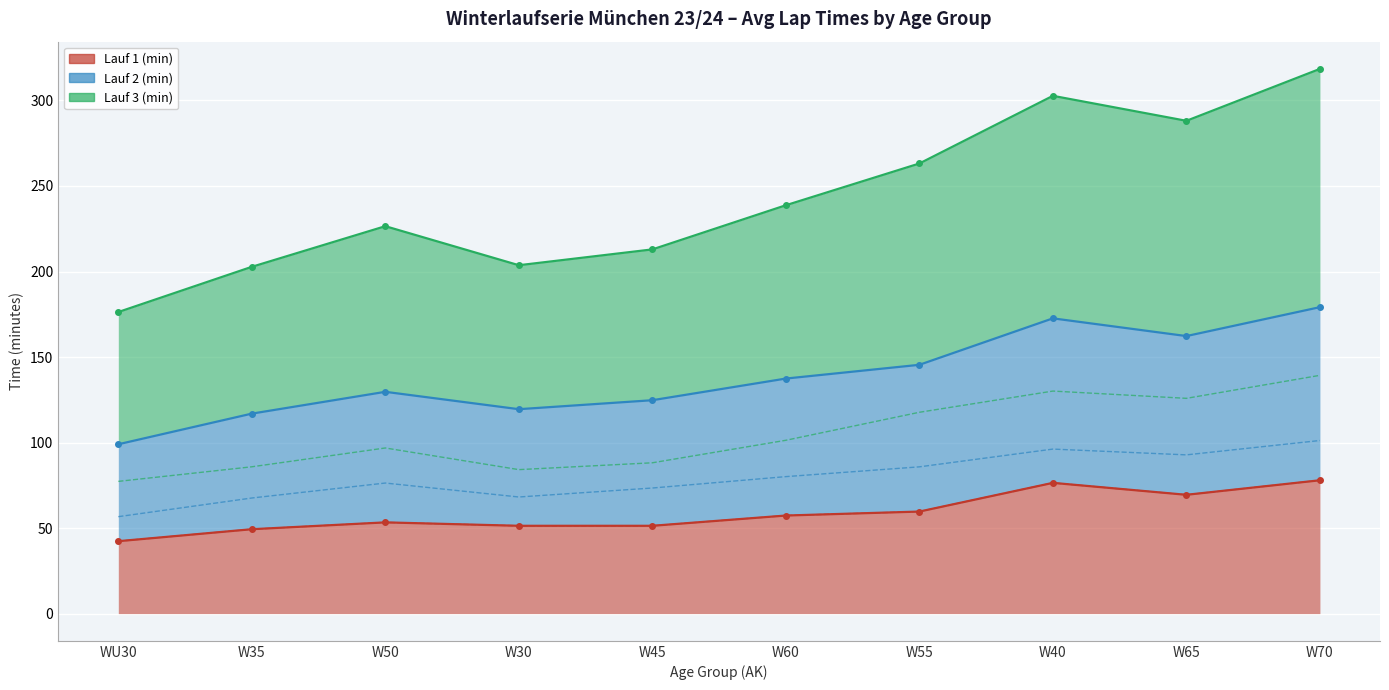

What position from the right is WU30?

10